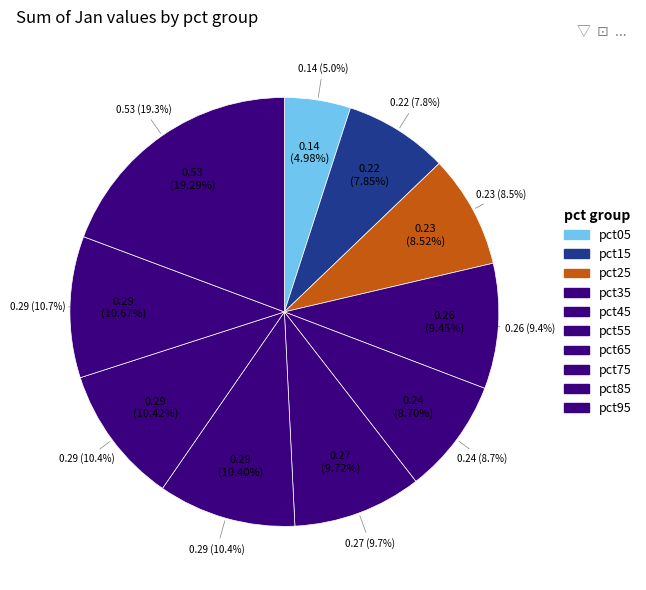

True or false: pct05 accounts for 5% of the total.

True